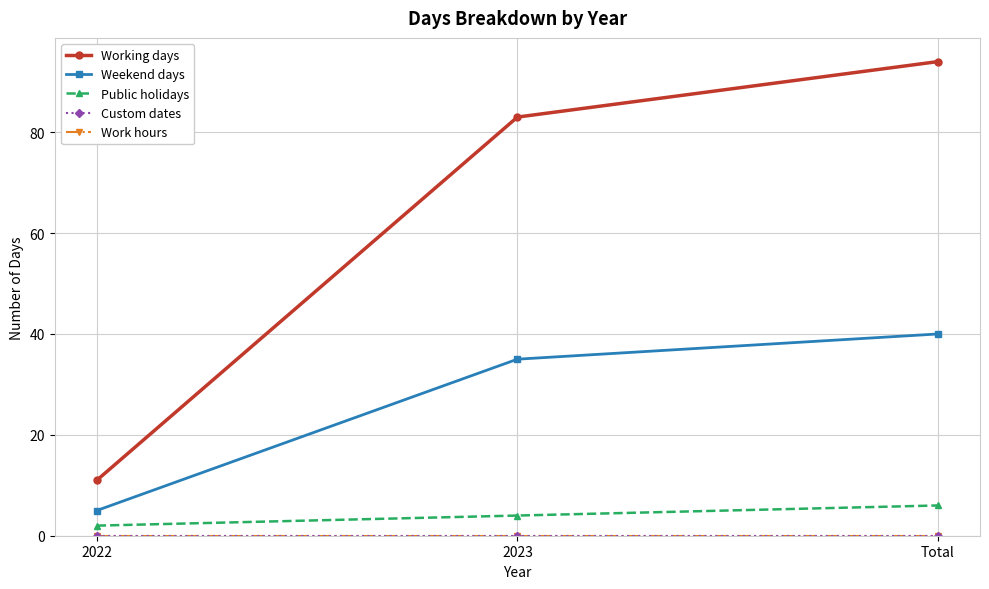

Is this an area chart (filled region under the line)?

No